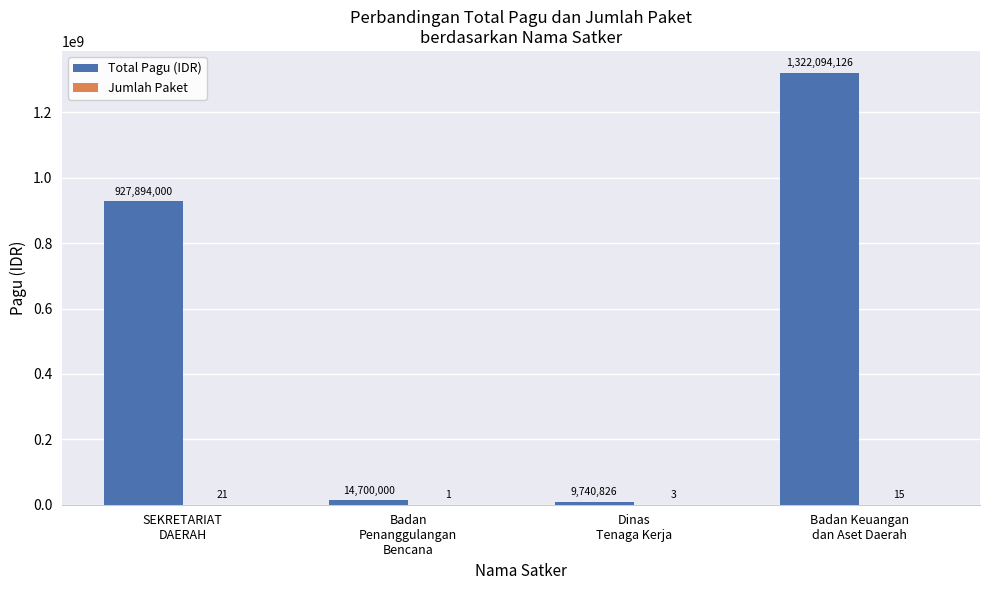

What is the highest value of the Total Pagu (IDR) series?

1322094126